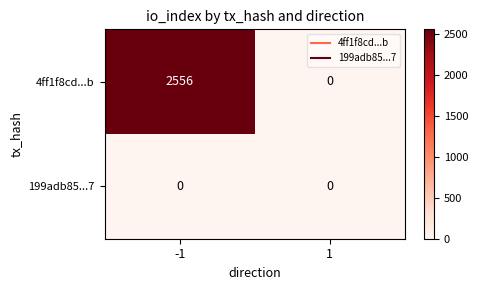

Is it true that 199adb85...7 equals 0 at -1?

True